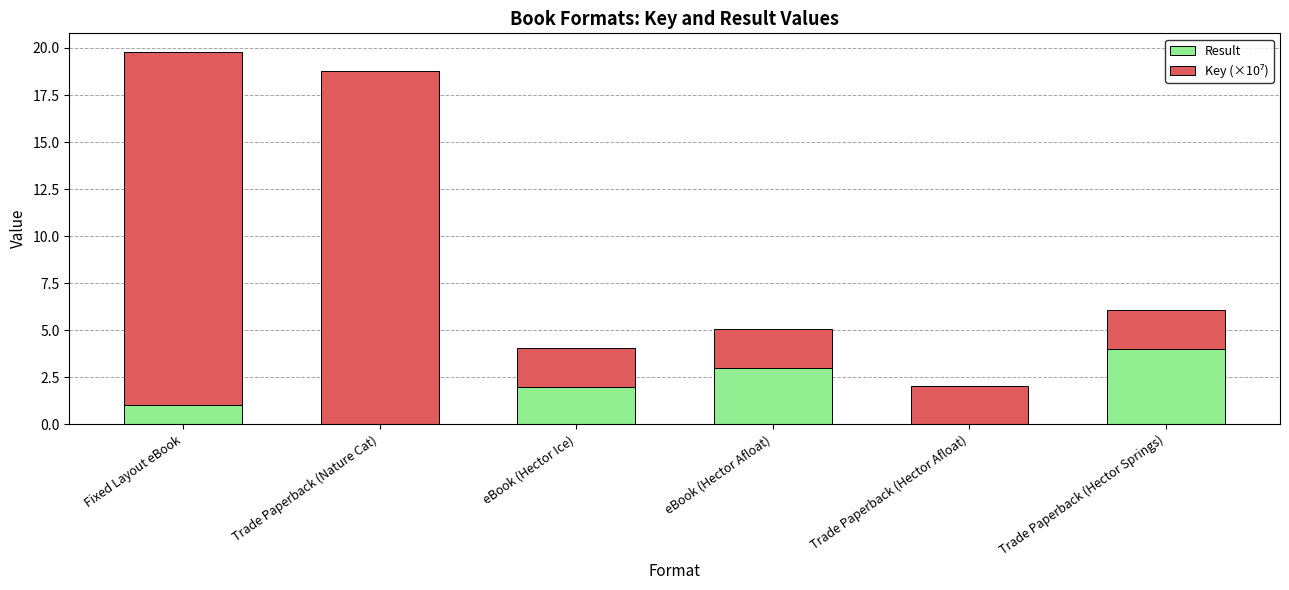

What is the sum of the Result values at Trade Paperback (Hector Afloat) and eBook (Hector Ice)?

2.0